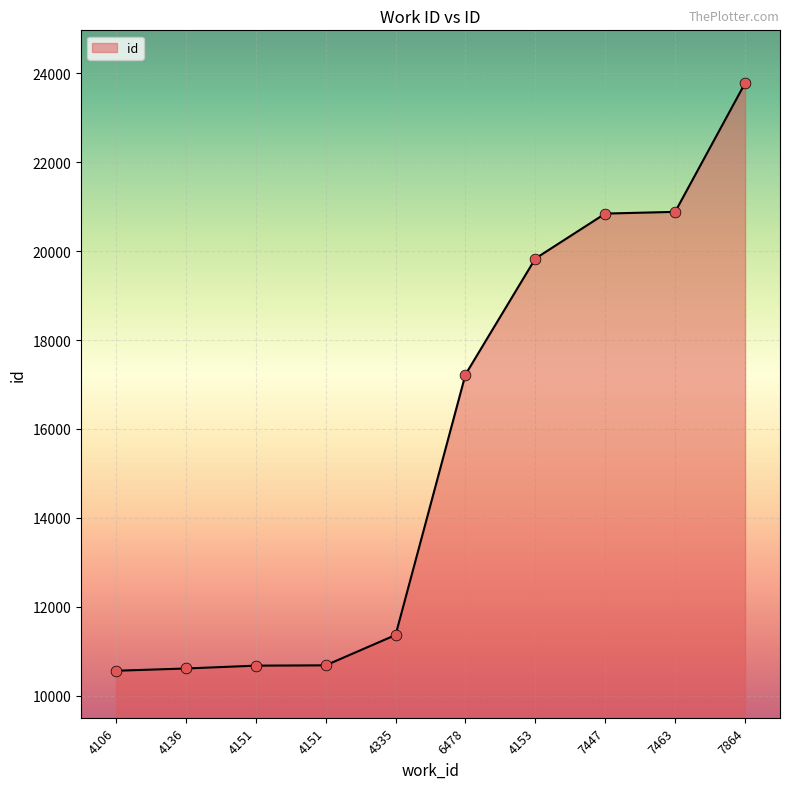

How many lines are shown in the chart?

1